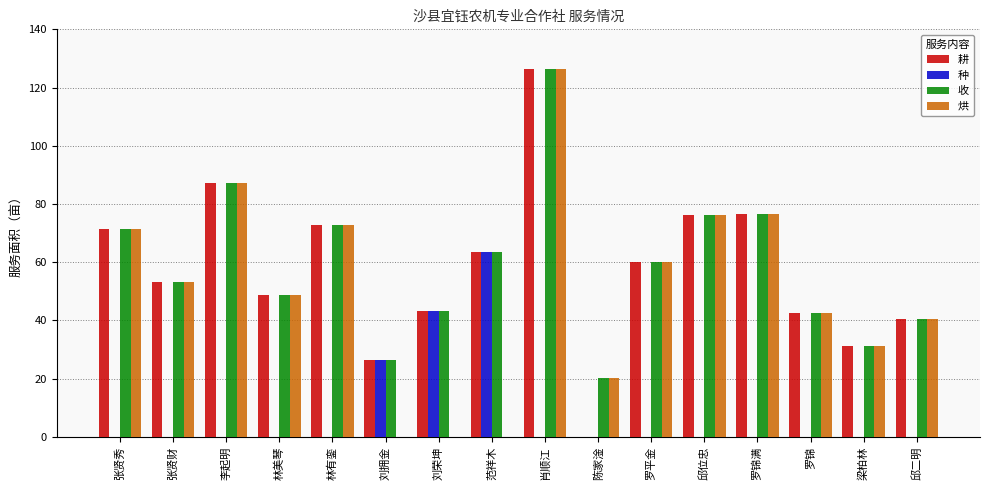

What is the sum of all 收 values?

941.0